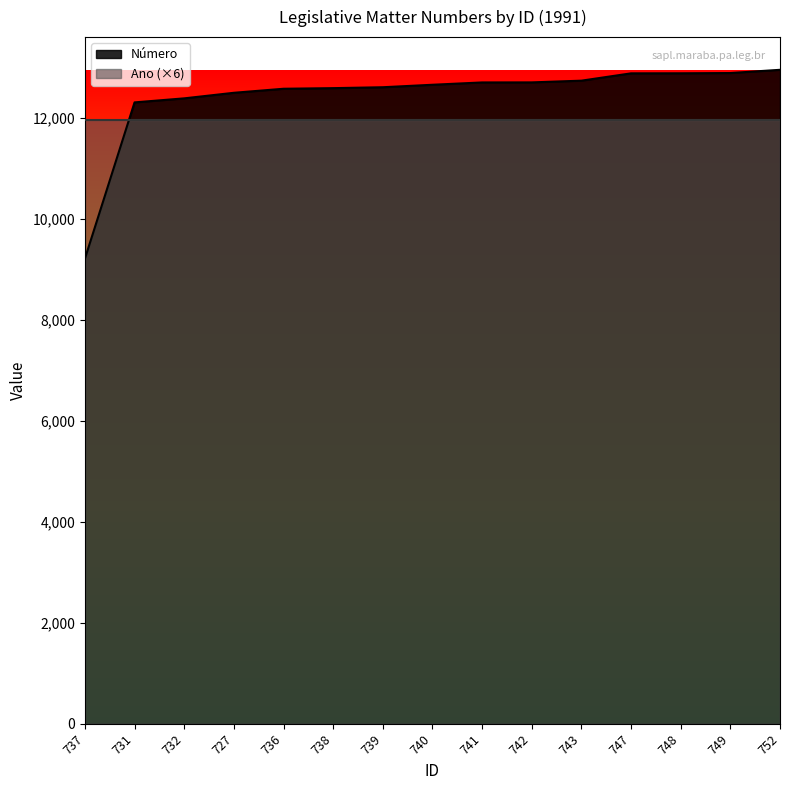

Rank the categories by value from lowest to highest.

737, 731, 732, 727, 736, 738, 739, 740, 741, 742, 743, 747, 748, 749, 752